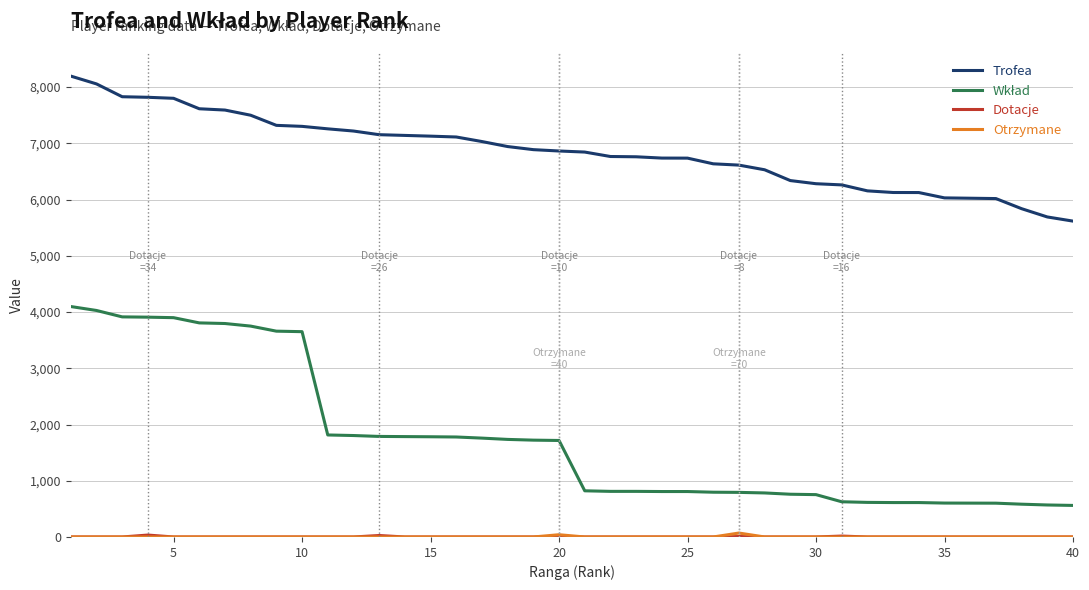

Does the chart have visible grid lines?

Yes